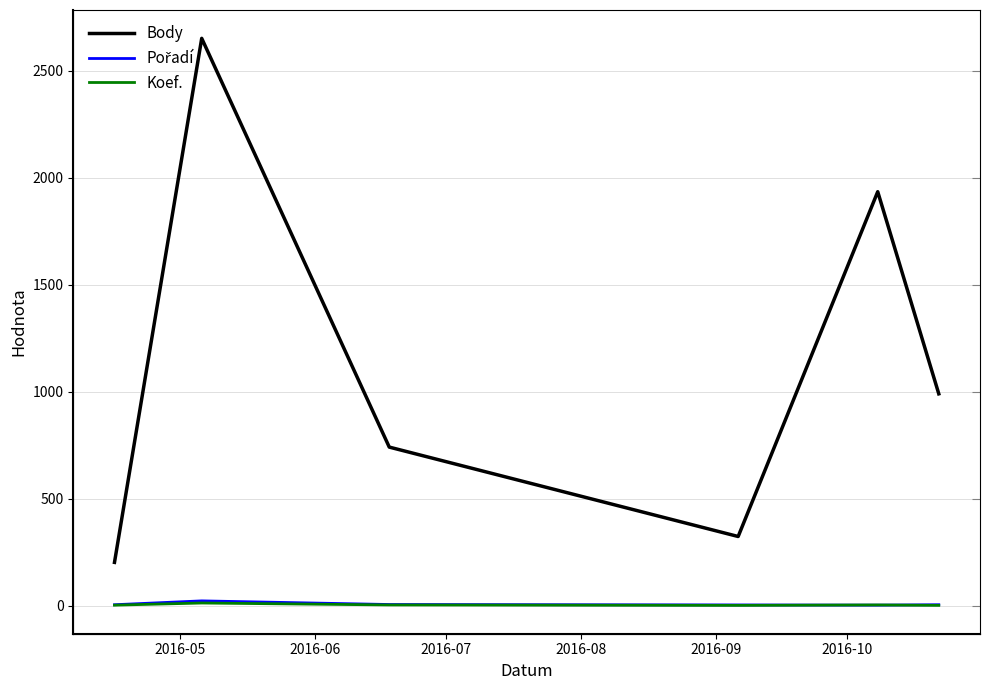

Reading right to left, transcribe all the data shown in this chart.

Body: 990	1935	323	741	2652	202
Pořadí: 4	2	3	5	22	4
Koef.: 1	3	1	3	12	2